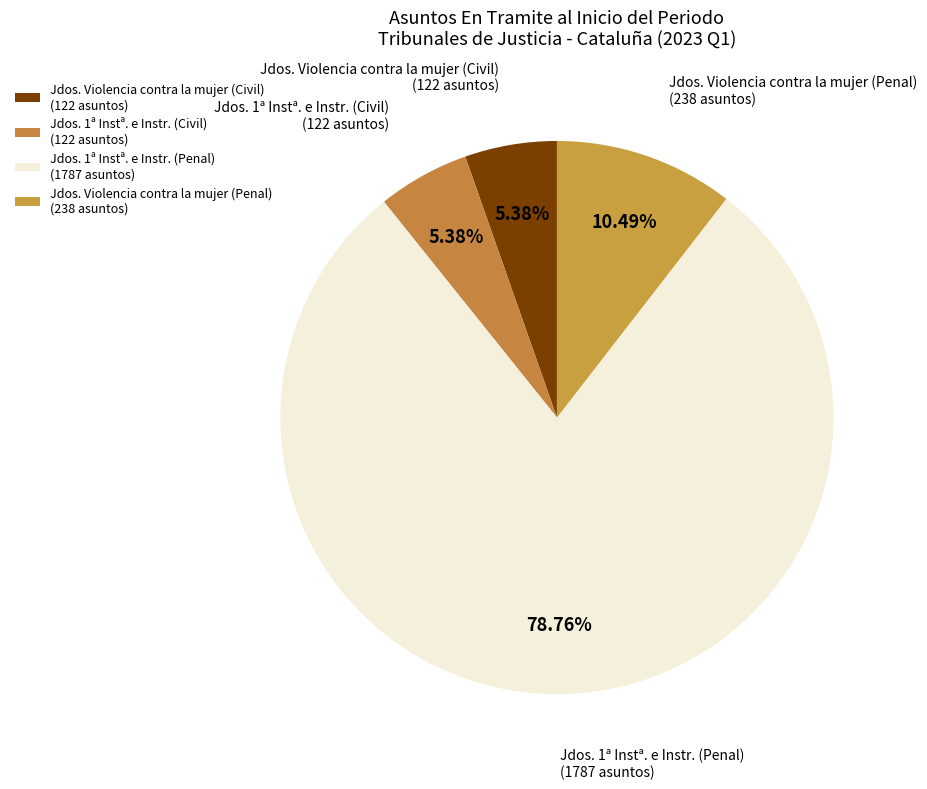

Count the number of slices in the pie.

4